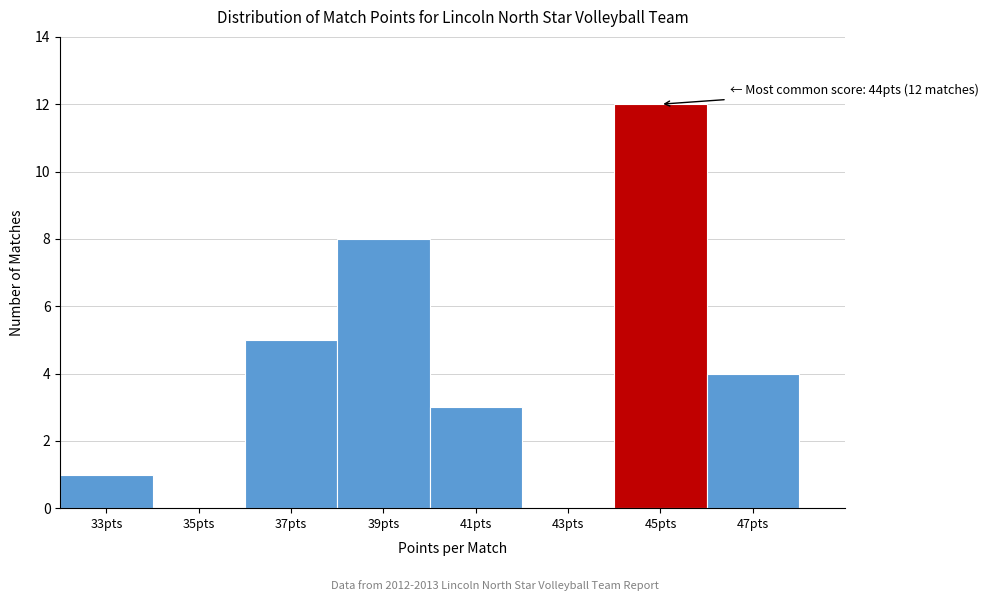

Which range on the x-axis has the tallest bar?

44 to 46